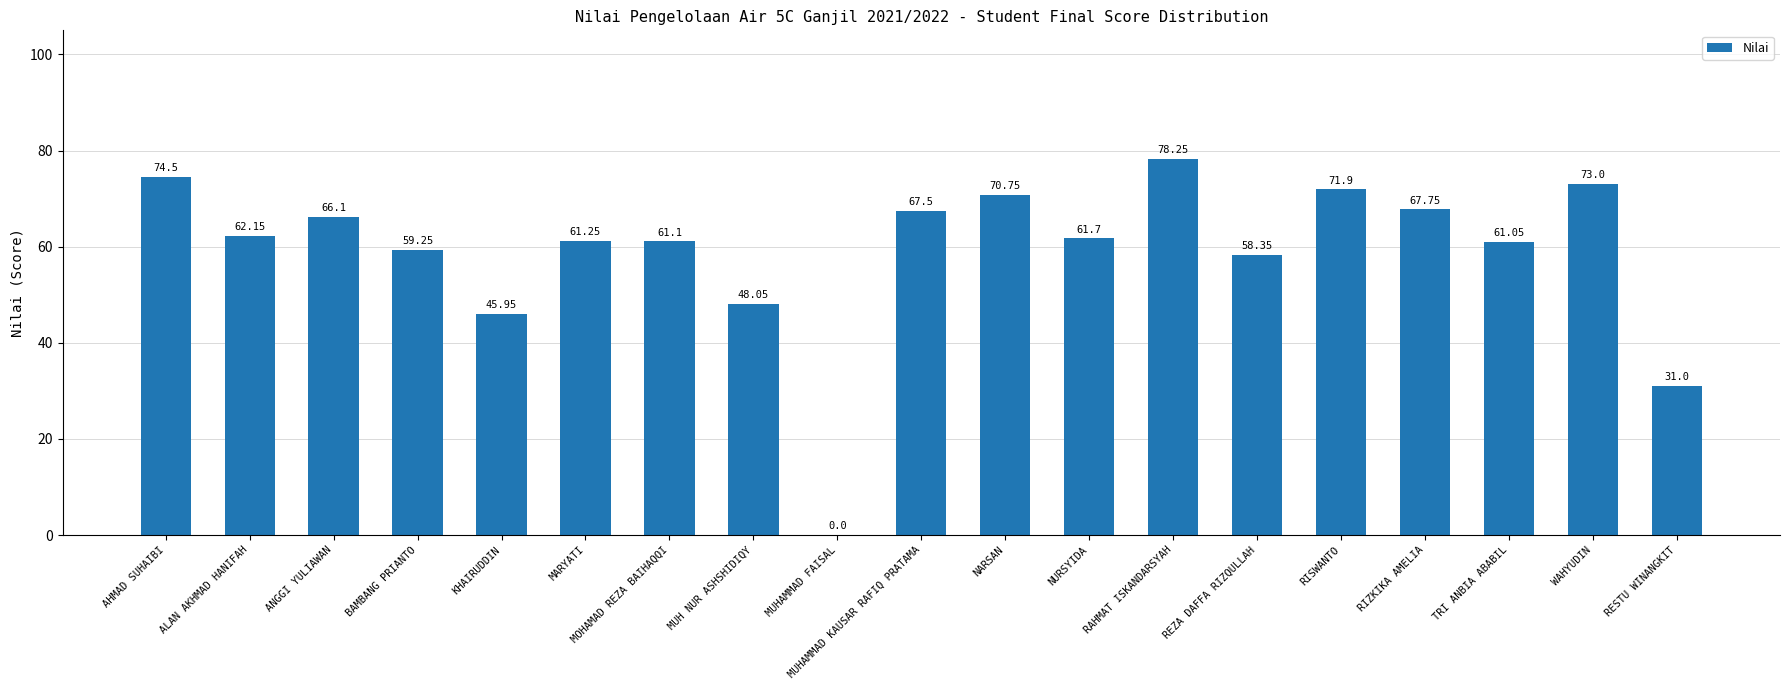

What is the difference between the values at BAMBANG PRIANTO and TRI ANBIA ABABIL?

1.8